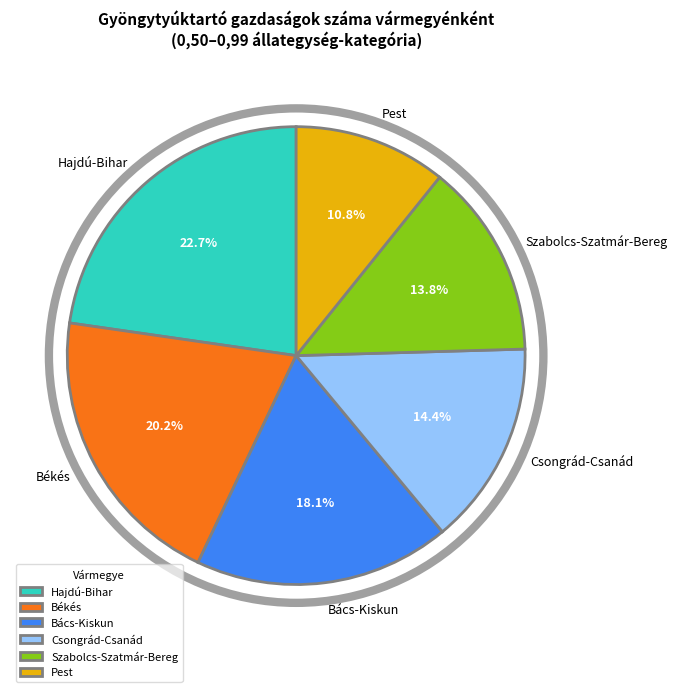

Is Pest the majority of the pie?

No